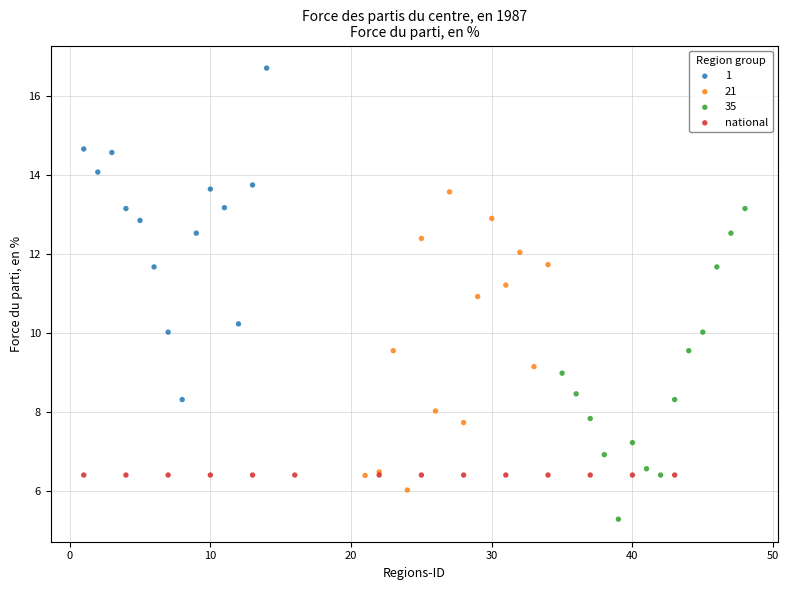

Which series contains the lowest Y value?

35